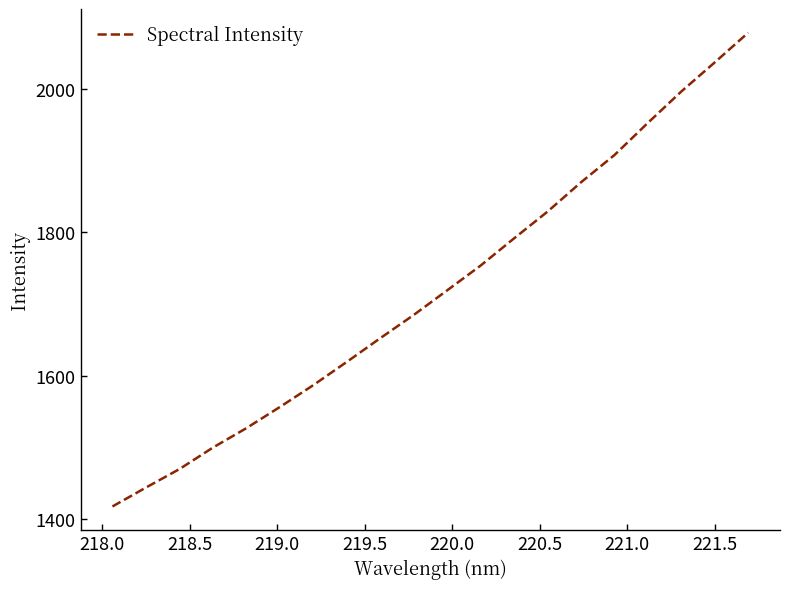

What is the difference between the maximum and minimum values?

660.0